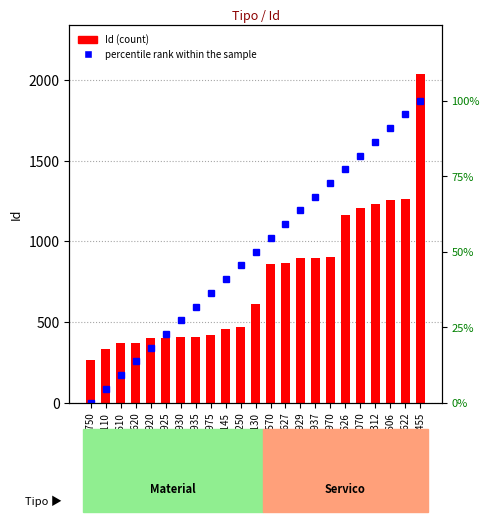

Are the bars grouped side by side (vs. stacked)?

Yes